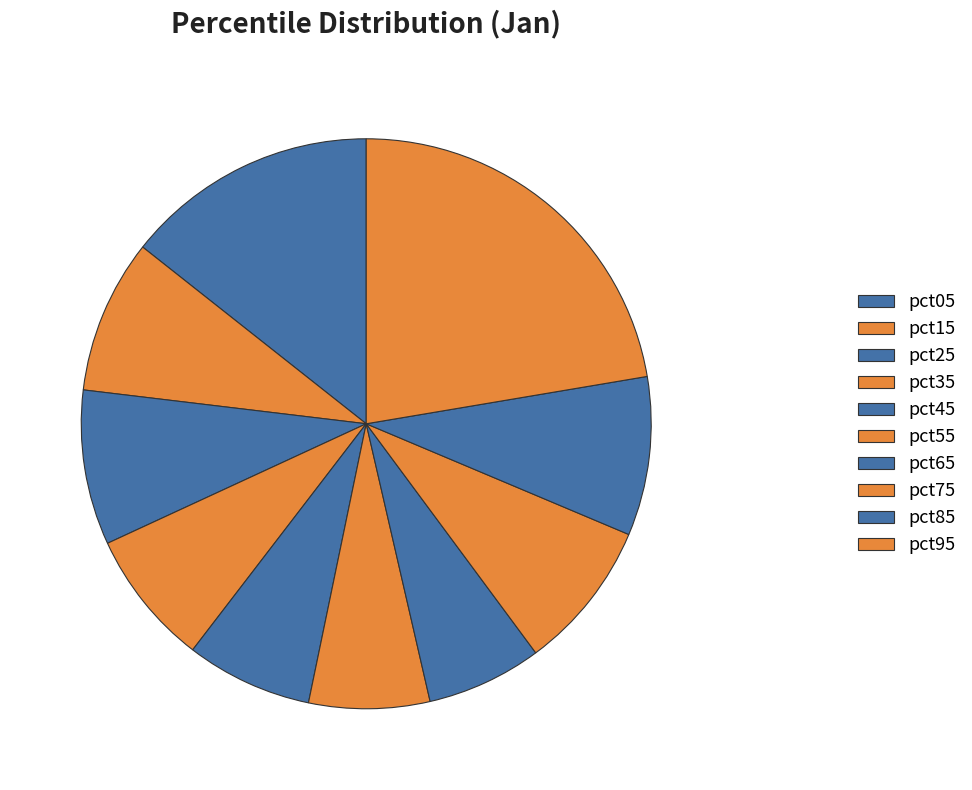

True or false: pct15 accounts for 9% of the total.

True